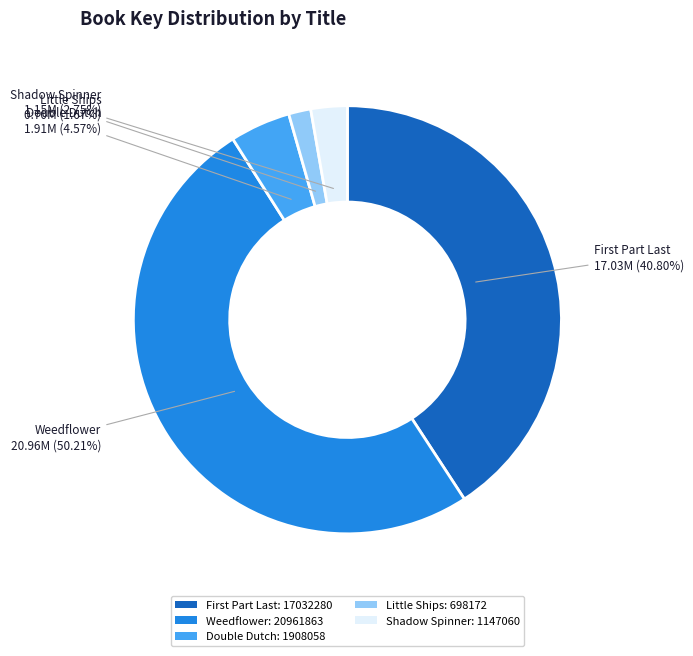

To the nearest percent, what percentage of the pie is Weedflower?

50%